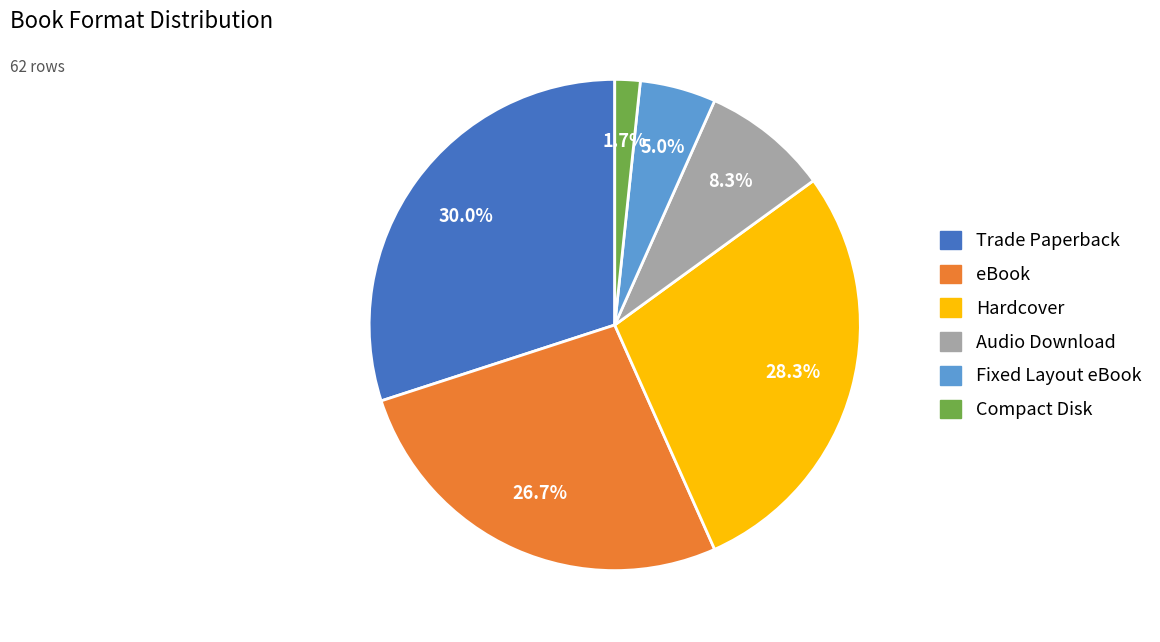

How many segments does this pie chart have?

6